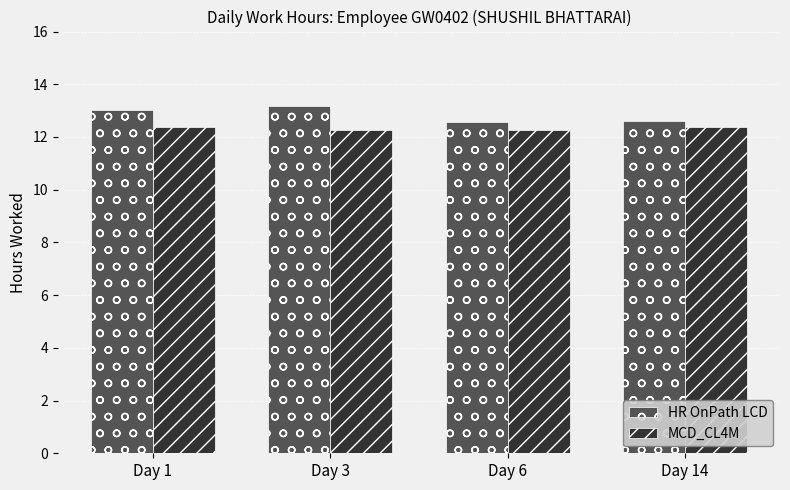

Does the chart contain stacked bars?

No